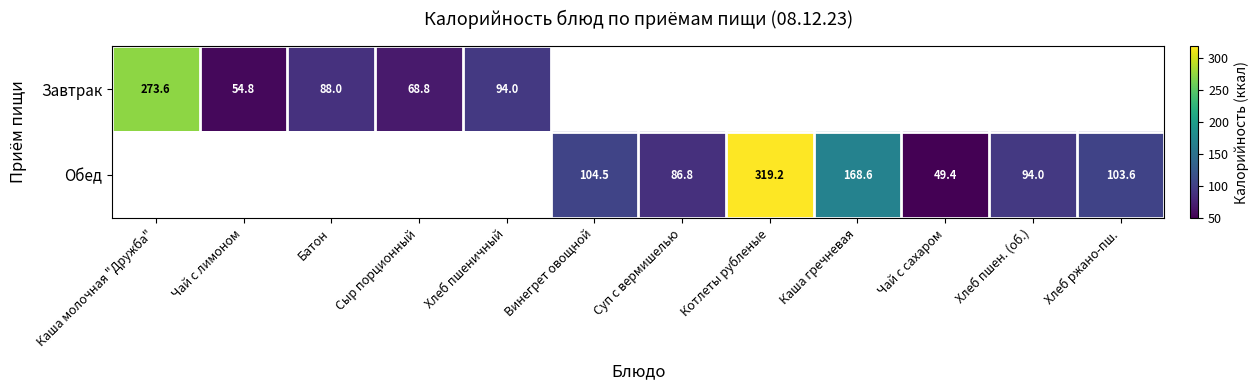

Which category has the lowest value across all series?

Чай с сахаром